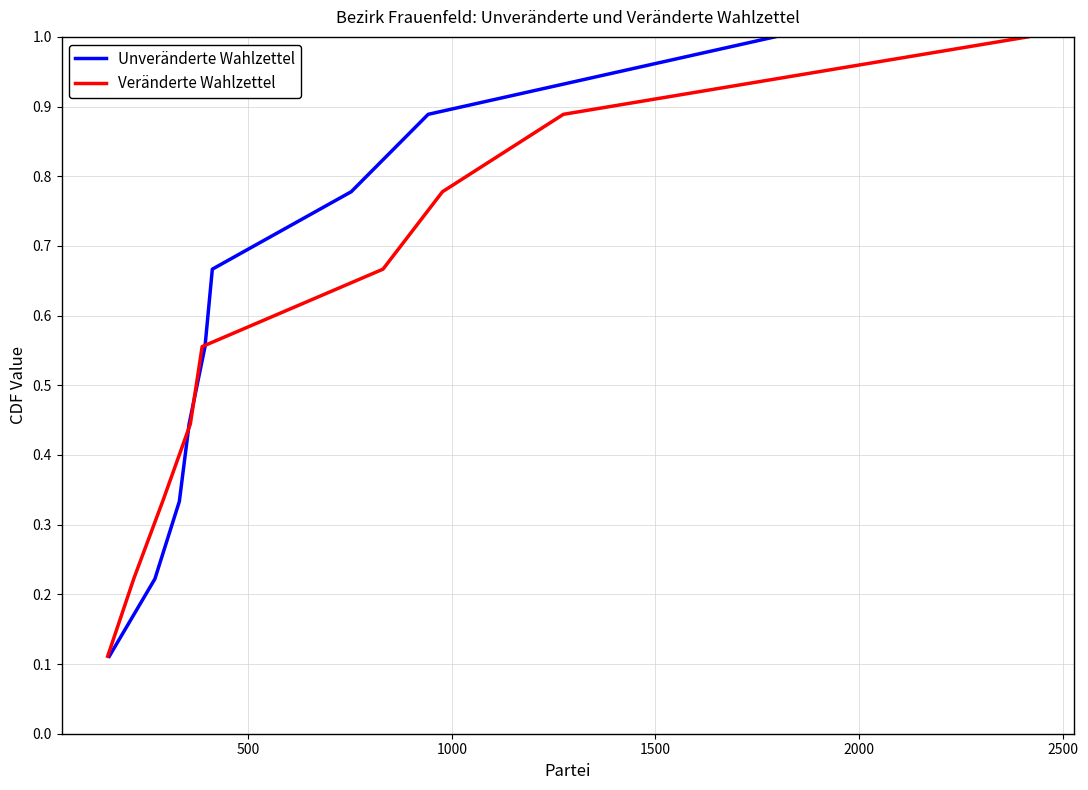

What is the smallest value displayed?

0.1